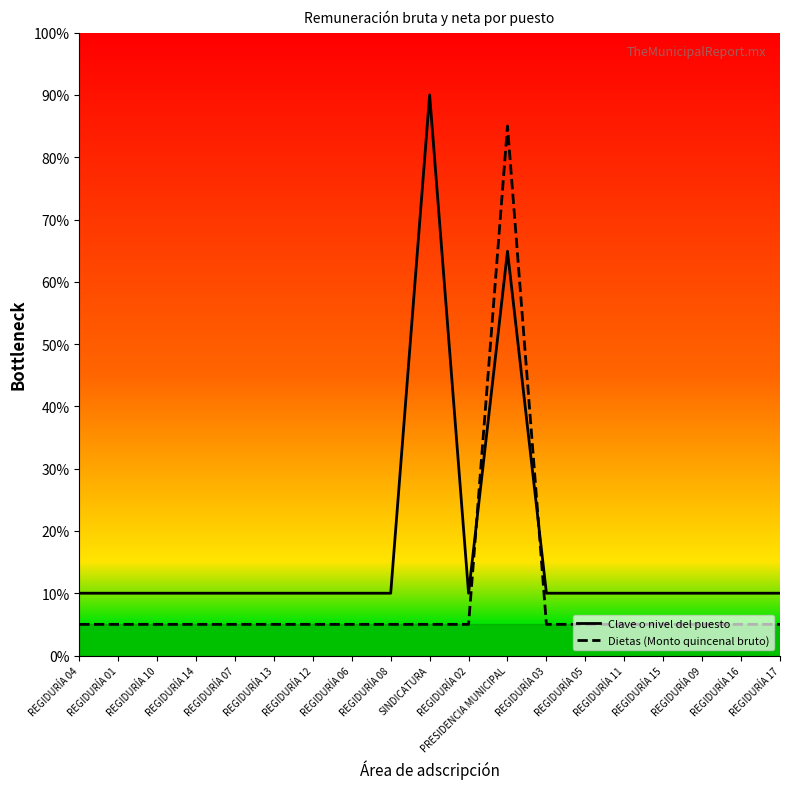

What is the difference between the maximum and minimum values in the Dietas (Monto quincenal bruto) series?

80.0